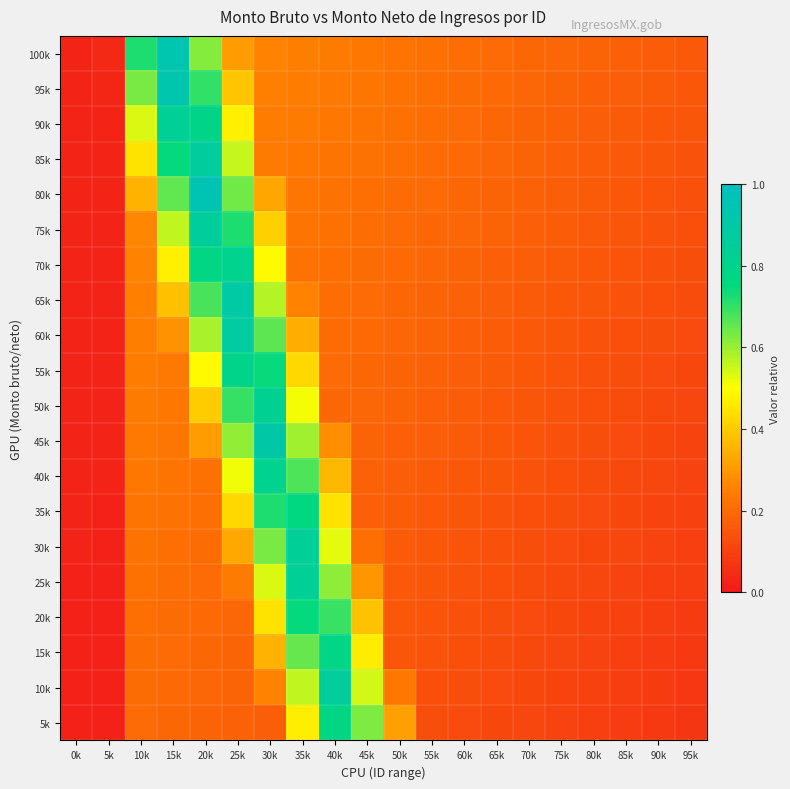

Reading right to left, extract all data points from this chart.

100k: 95k=0.2	90k=0.2	85k=0.2	80k=0.2	75k=0.2	70k=0.2	65k=0.2	60k=0.2	55k=0.2	50k=0.2	45k=0.2	40k=0.2	35k=0.2	30k=0.3	25k=0.3	20k=0.6	15k=0.9	10k=0.7	5k=0.0	0k=0.0
95k: 95k=0.2	90k=0.2	85k=0.2	80k=0.2	75k=0.2	70k=0.2	65k=0.2	60k=0.2	55k=0.2	50k=0.2	45k=0.2	40k=0.2	35k=0.2	30k=0.3	25k=0.4	20k=0.7	15k=0.9	10k=0.6	5k=0.0	0k=0.0
90k: 95k=0.1	90k=0.2	85k=0.2	80k=0.2	75k=0.2	70k=0.2	65k=0.2	60k=0.2	55k=0.2	50k=0.2	45k=0.2	40k=0.2	35k=0.2	30k=0.2	25k=0.5	20k=0.8	15k=0.8	10k=0.5	5k=0.0	0k=0.0
85k: 95k=0.1	90k=0.2	85k=0.2	80k=0.2	75k=0.2	70k=0.2	65k=0.2	60k=0.2	55k=0.2	50k=0.2	45k=0.2	40k=0.2	35k=0.2	30k=0.2	25k=0.6	20k=0.9	15k=0.7	10k=0.4	5k=0.0	0k=0.0
80k: 95k=0.1	90k=0.1	85k=0.2	80k=0.2	75k=0.2	70k=0.2	65k=0.2	60k=0.2	55k=0.2	50k=0.2	45k=0.2	40k=0.2	35k=0.2	30k=0.3	25k=0.6	20k=1.0	15k=0.7	10k=0.4	5k=0.0	0k=0.0
75k: 95k=0.1	90k=0.1	85k=0.1	80k=0.2	75k=0.2	70k=0.2	65k=0.2	60k=0.2	55k=0.2	50k=0.2	45k=0.2	40k=0.2	35k=0.2	30k=0.4	25k=0.7	20k=0.9	15k=0.6	10k=0.3	5k=0.0	0k=0.0
70k: 95k=0.1	90k=0.1	85k=0.1	80k=0.2	75k=0.2	70k=0.2	65k=0.2	60k=0.2	55k=0.2	50k=0.2	45k=0.2	40k=0.2	35k=0.2	30k=0.5	25k=0.8	20k=0.8	15k=0.5	10k=0.3	5k=0.0	0k=0.0
65k: 95k=0.1	90k=0.1	85k=0.1	80k=0.1	75k=0.2	70k=0.2	65k=0.2	60k=0.2	55k=0.2	50k=0.2	45k=0.2	40k=0.2	35k=0.3	30k=0.6	25k=0.9	20k=0.7	15k=0.4	10k=0.3	5k=0.0	0k=0.0
60k: 95k=0.1	90k=0.1	85k=0.1	80k=0.1	75k=0.2	70k=0.2	65k=0.2	60k=0.2	55k=0.2	50k=0.2	45k=0.2	40k=0.2	35k=0.3	30k=0.7	25k=0.9	20k=0.6	15k=0.3	10k=0.2	5k=0.0	0k=0.0
55k: 95k=0.1	90k=0.1	85k=0.1	80k=0.1	75k=0.1	70k=0.2	65k=0.2	60k=0.2	55k=0.2	50k=0.2	45k=0.2	40k=0.2	35k=0.4	30k=0.7	25k=0.8	20k=0.5	15k=0.2	10k=0.2	5k=0.0	0k=0.0
50k: 95k=0.1	90k=0.1	85k=0.1	80k=0.1	75k=0.1	70k=0.1	65k=0.2	60k=0.2	55k=0.2	50k=0.2	45k=0.2	40k=0.2	35k=0.5	30k=0.8	25k=0.7	20k=0.4	15k=0.2	10k=0.2	5k=0.0	0k=0.0
45k: 95k=0.1	90k=0.1	85k=0.1	80k=0.1	75k=0.1	70k=0.1	65k=0.2	60k=0.2	55k=0.2	50k=0.2	45k=0.2	40k=0.3	35k=0.6	30k=0.9	25k=0.6	20k=0.3	15k=0.2	10k=0.2	5k=0.0	0k=0.0
40k: 95k=0.1	90k=0.1	85k=0.1	80k=0.1	75k=0.1	70k=0.1	65k=0.1	60k=0.2	55k=0.2	50k=0.2	45k=0.2	40k=0.4	35k=0.7	30k=0.8	25k=0.5	20k=0.2	15k=0.2	10k=0.2	5k=0.0	0k=0.0
35k: 95k=0.1	90k=0.1	85k=0.1	80k=0.1	75k=0.1	70k=0.1	65k=0.1	60k=0.2	55k=0.2	50k=0.2	45k=0.2	40k=0.4	35k=0.8	30k=0.7	25k=0.4	20k=0.2	15k=0.2	10k=0.2	5k=0.0	0k=0.0
30k: 95k=0.1	90k=0.1	85k=0.1	80k=0.1	75k=0.1	70k=0.1	65k=0.1	60k=0.1	55k=0.2	50k=0.2	45k=0.2	40k=0.5	35k=0.8	30k=0.6	25k=0.3	20k=0.2	15k=0.2	10k=0.2	5k=0.0	0k=0.0
25k: 95k=0.1	90k=0.1	85k=0.1	80k=0.1	75k=0.1	70k=0.1	65k=0.1	60k=0.1	55k=0.1	50k=0.2	45k=0.3	40k=0.6	35k=0.8	30k=0.5	25k=0.2	20k=0.2	15k=0.2	10k=0.2	5k=0.0	0k=0.0
20k: 95k=0.1	90k=0.1	85k=0.1	80k=0.1	75k=0.1	70k=0.1	65k=0.1	60k=0.1	55k=0.1	50k=0.2	45k=0.4	40k=0.7	35k=0.7	30k=0.4	25k=0.2	20k=0.2	15k=0.2	10k=0.2	5k=0.0	0k=0.0
15k: 95k=0.1	90k=0.1	85k=0.1	80k=0.1	75k=0.1	70k=0.1	65k=0.1	60k=0.1	55k=0.1	50k=0.1	45k=0.5	40k=0.8	35k=0.7	30k=0.4	25k=0.2	20k=0.2	15k=0.2	10k=0.2	5k=0.0	0k=0.0
10k: 95k=0.1	90k=0.1	85k=0.1	80k=0.1	75k=0.1	70k=0.1	65k=0.1	60k=0.1	55k=0.1	50k=0.2	45k=0.5	40k=0.9	35k=0.6	30k=0.3	25k=0.2	20k=0.2	15k=0.2	10k=0.2	5k=0.0	0k=0.0
5k: 95k=0.1	90k=0.1	85k=0.1	80k=0.1	75k=0.1	70k=0.1	65k=0.1	60k=0.1	55k=0.1	50k=0.3	45k=0.6	40k=0.8	35k=0.5	30k=0.2	25k=0.2	20k=0.2	15k=0.2	10k=0.2	5k=0.0	0k=0.0